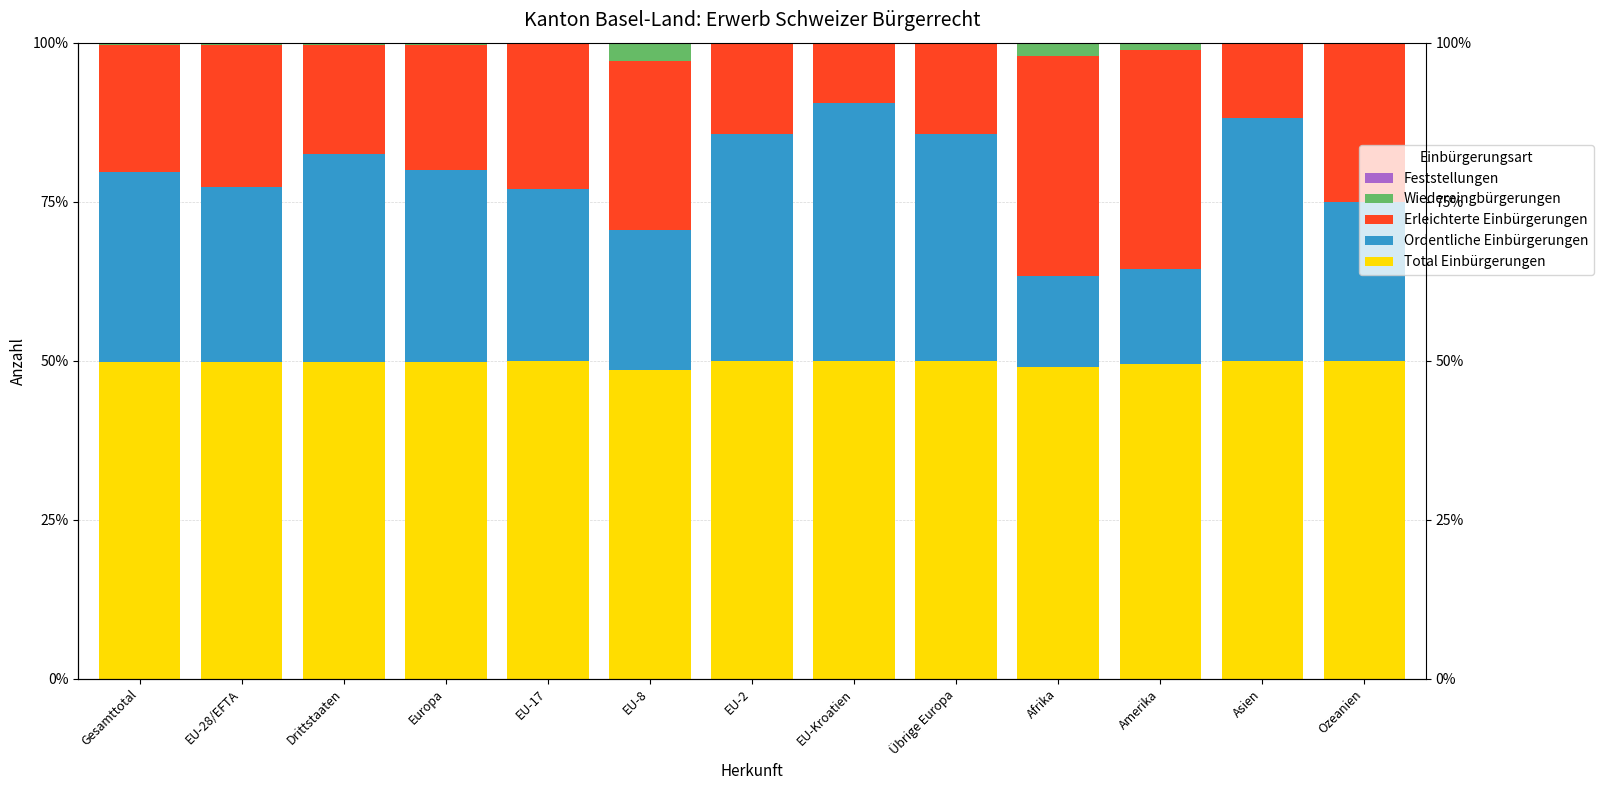

How many series are shown in this chart?

5